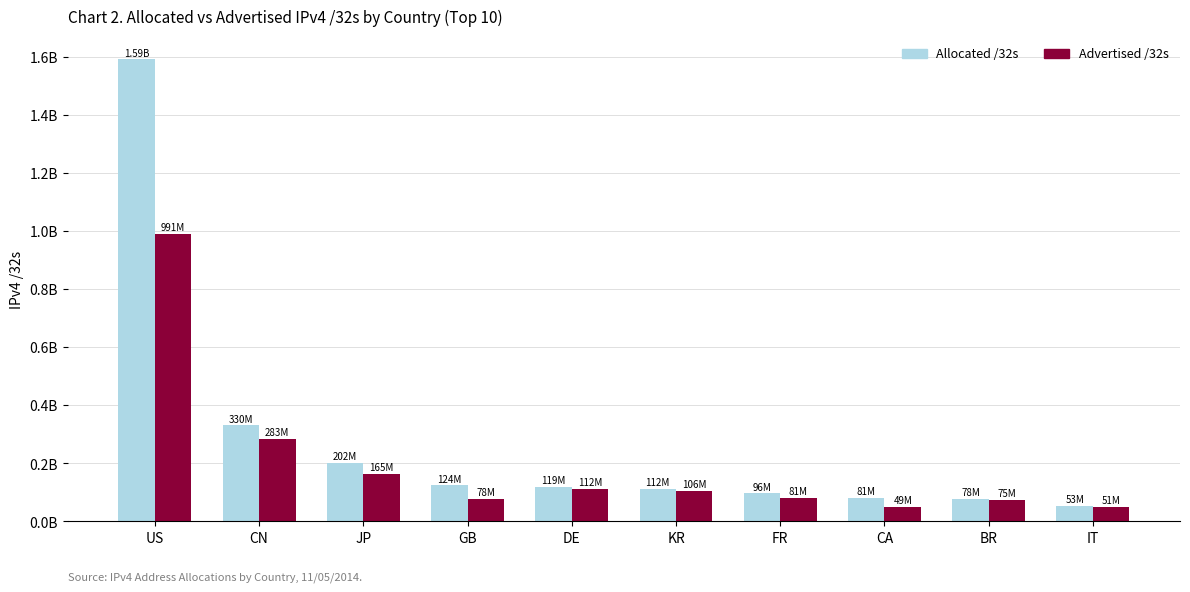

At CA, list the series in order from smallest to largest.

Advertised /32s, Allocated /32s